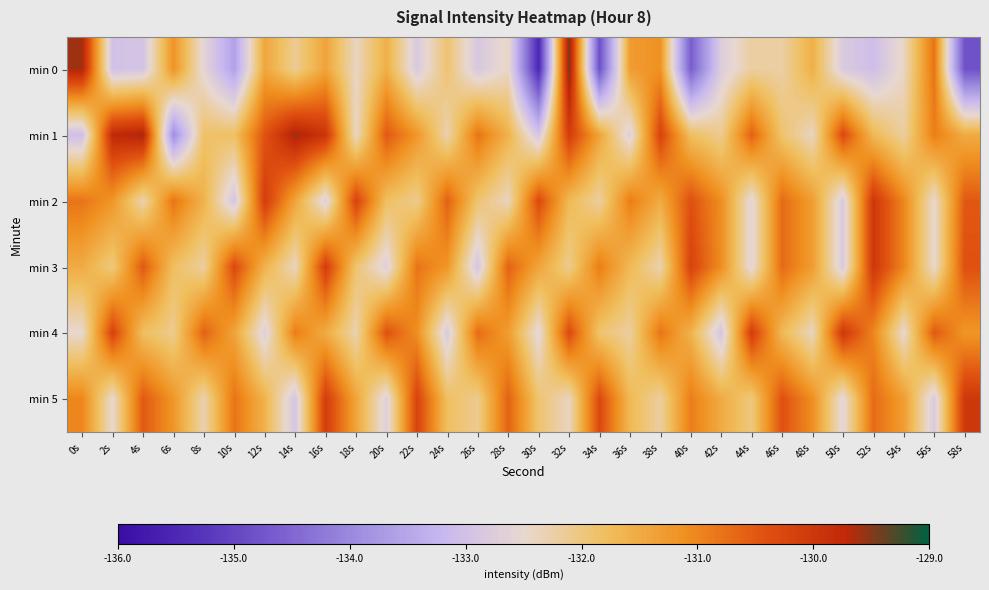

Between 14s and 18s, which is larger?

14s